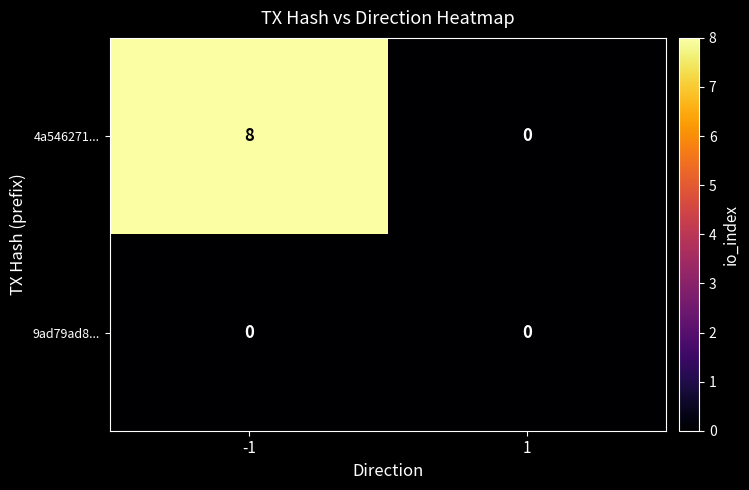

What is the difference between the 4a546271... values at -1 and 1?

8